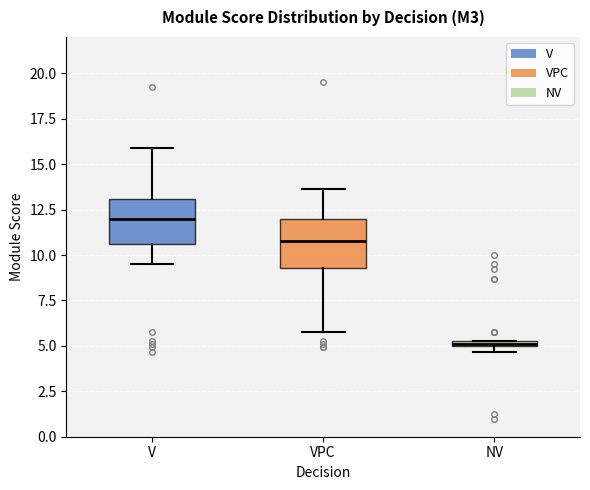

Which box's median line is the lowest?

NV